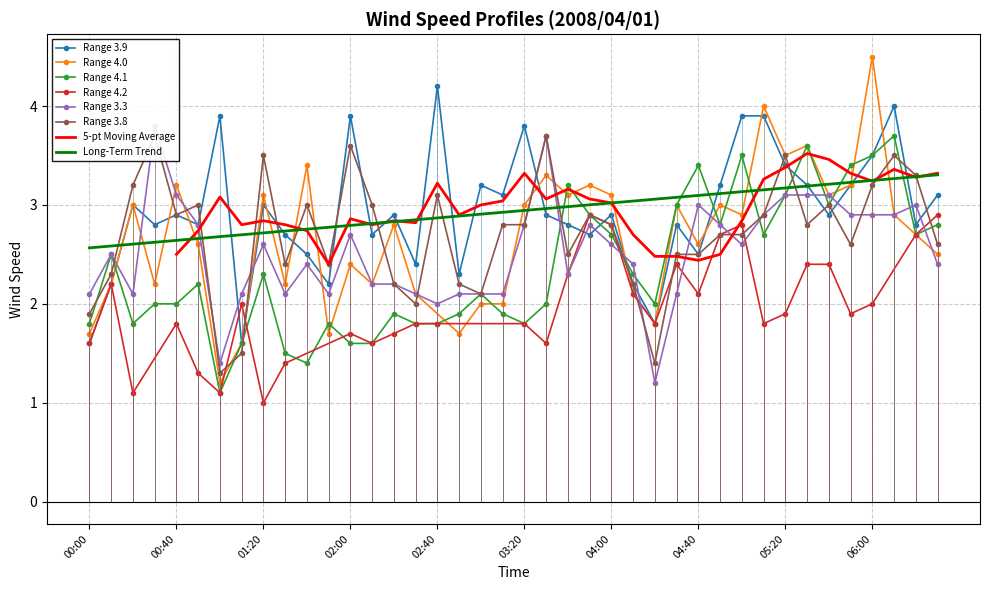

The Long-Term Trend series shows 1.9 at 04:00. True or false?

False